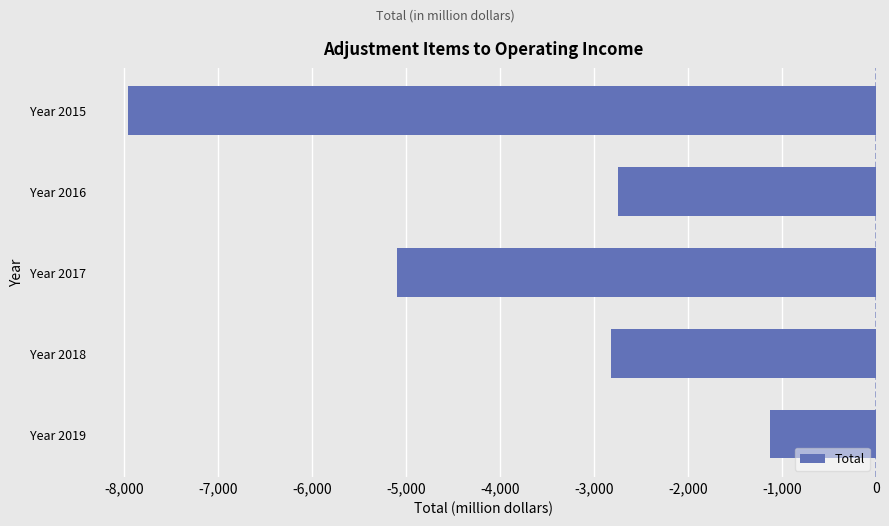

Reading bottom to top, extract all data points from this chart.

-1124	-2824	-5098	-2741	-7957